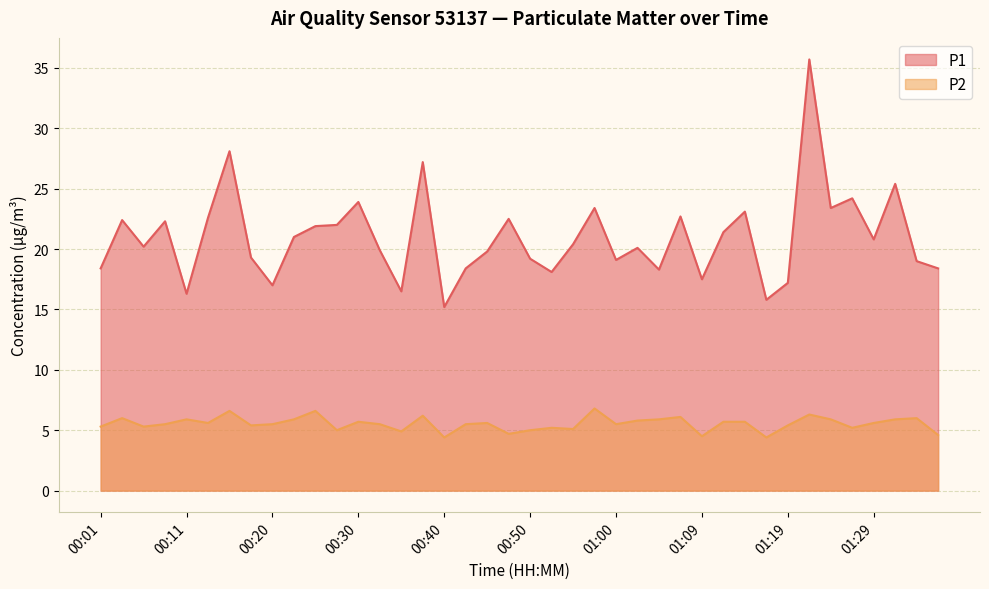

True or false: P2 and P1 intersect in this chart.

False